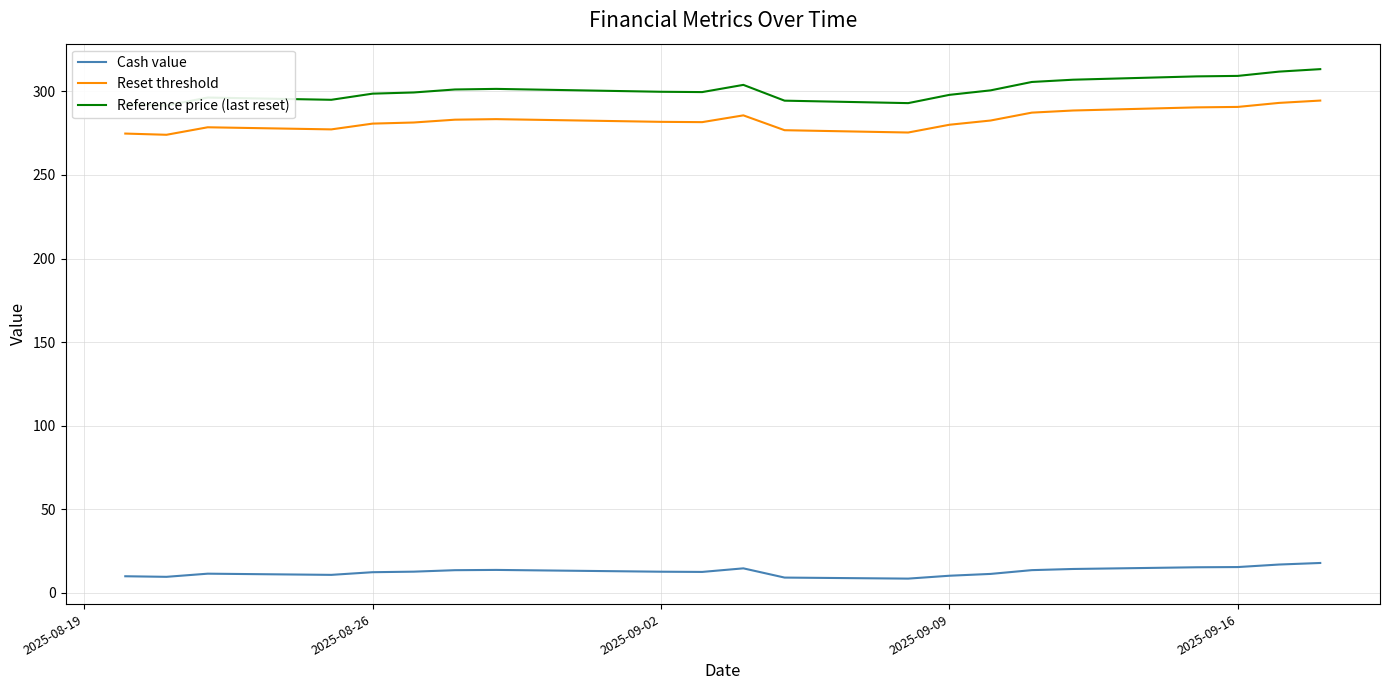

How many interior local peaks does the Reset threshold series have?

3